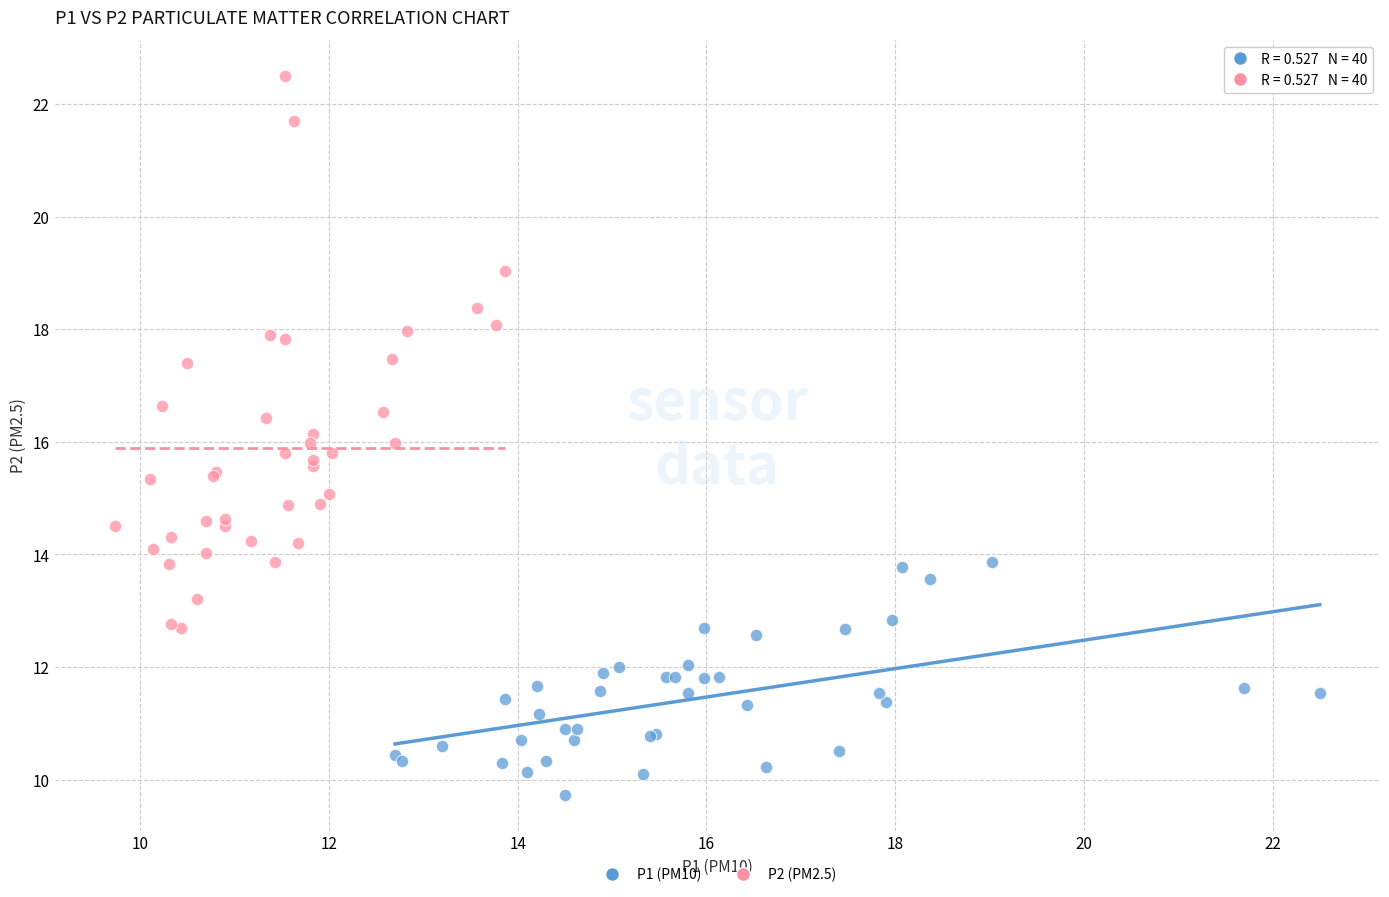

Which series contains the lowest Y value?

P1 (PM10)